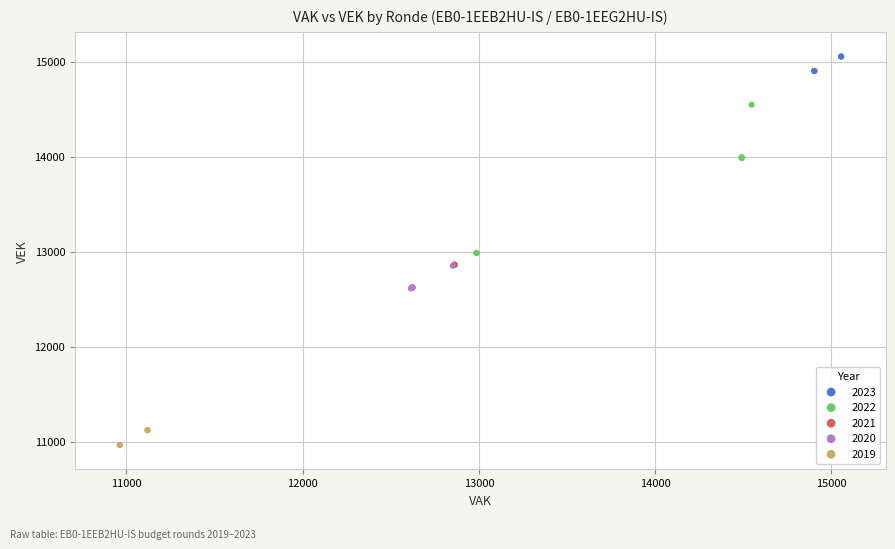

What are all the series names shown in the legend?

2023, 2022, 2021, 2020, 2019